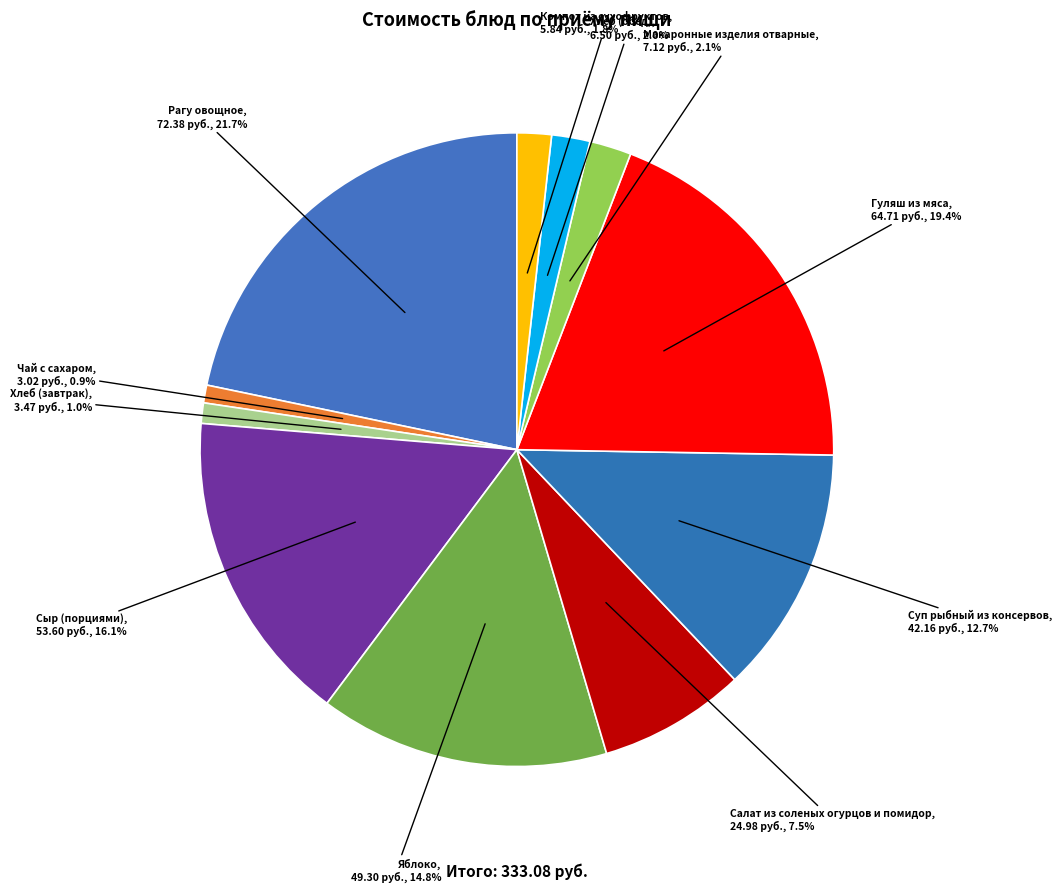

How many segments does this pie chart have?

11